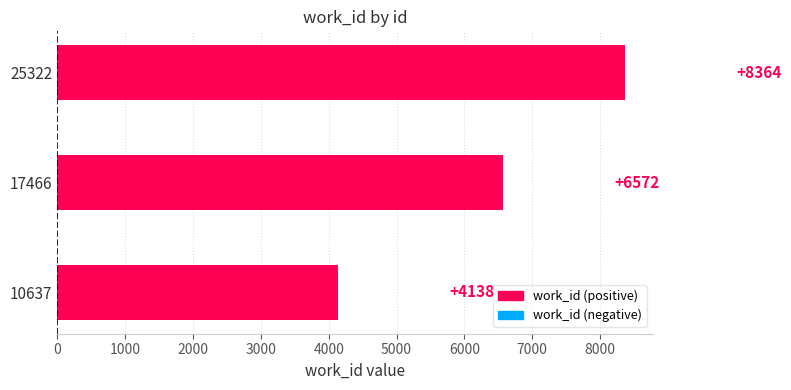

The chart shows a value of 8364 at 25322. True or false?

True